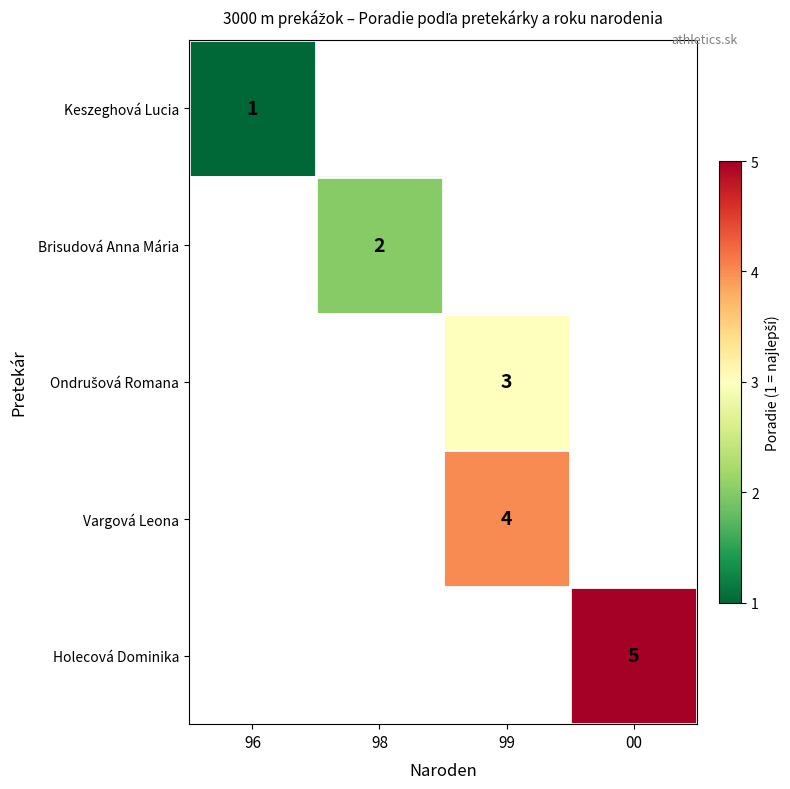

Is it true that Holecová Dominika equals 9 at 00?

False